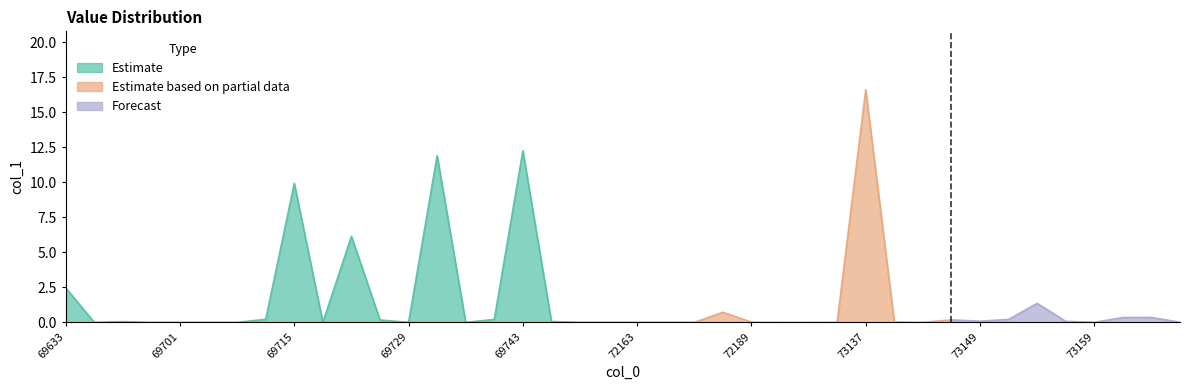

Rank the categories by value from highest to lowest.

73137, 69743, 69731, 69715, 69721, 69633, 73153, 72183, 73169, 73167, 69713, 69737, 73151, 73147, 69723, 73149, 73155, 69749, 69679, 73141, 72189, 73123, 73171, 69647, 69699, 69701, 69709, 69711, 69717, 69729, 69735, 71015, 72159, 72163, 72167, 72181, 72191, 72195, 73145, 73159